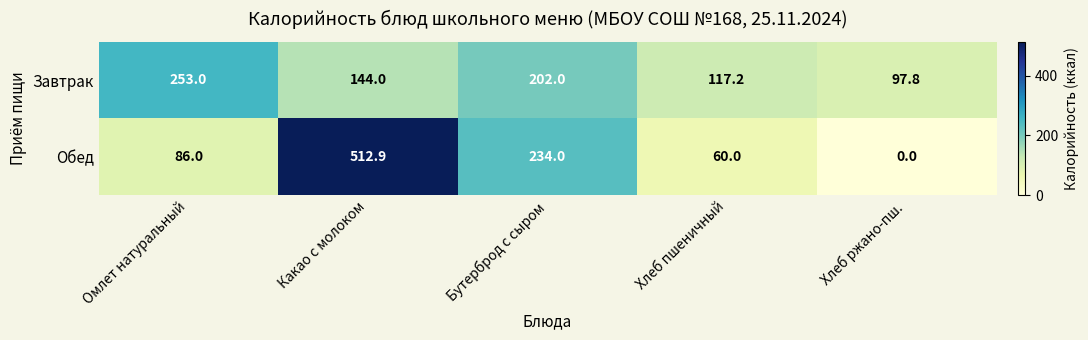

What is the difference between the second highest and minimum values in the Завтрак series?

104.2